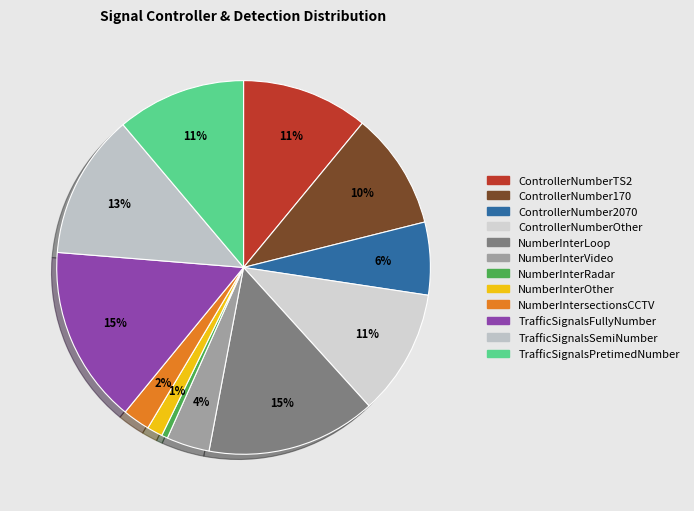

Rank the categories by value from lowest to highest.

NumberInterRadar, NumberInterOther, NumberIntersectionsCCTV, NumberInterVideo, ControllerNumber2070, ControllerNumber170, ControllerNumberOther, ControllerNumberTS2, TrafficSignalsPretimedNumber, TrafficSignalsSemiNumber, NumberInterLoop, TrafficSignalsFullyNumber